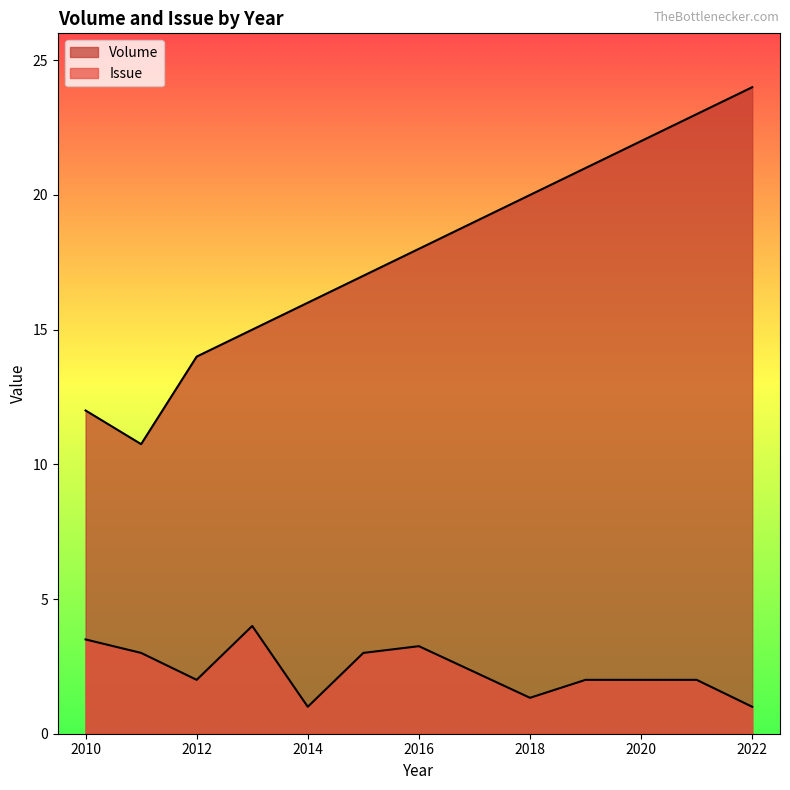

How many lines are shown in the chart?

2